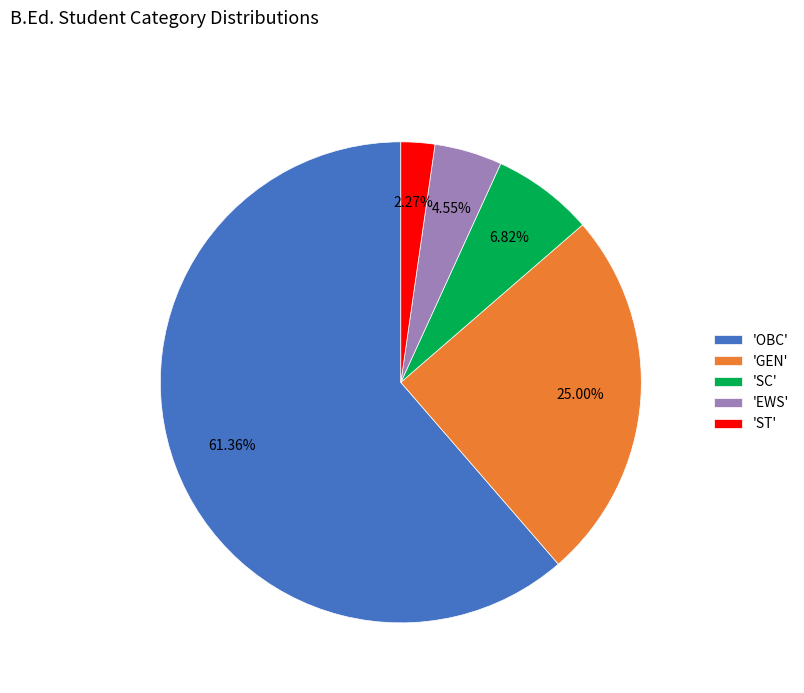

What is the smallest slice in the pie chart?

'ST'